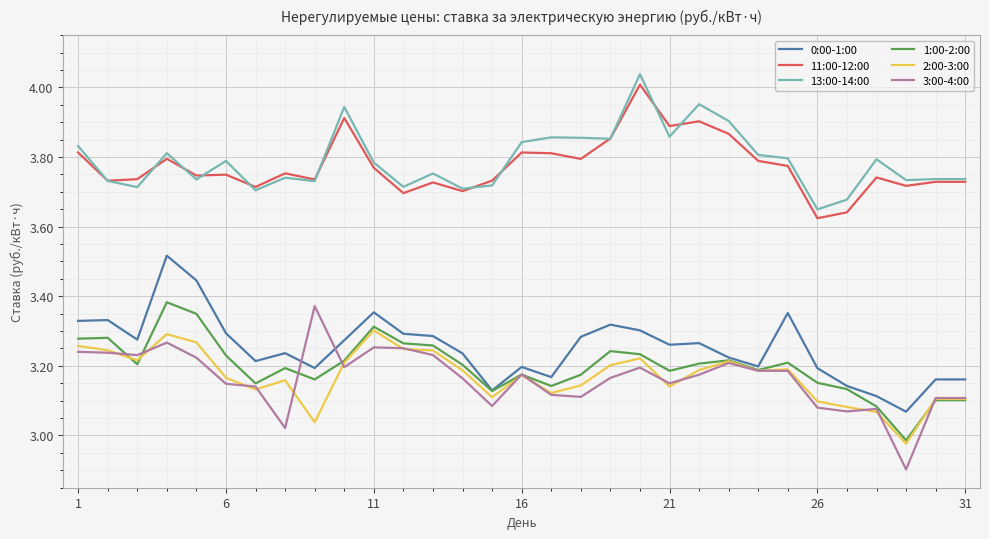

True or false: 13:00-14:00 and 0:00-1:00 intersect in this chart.

False